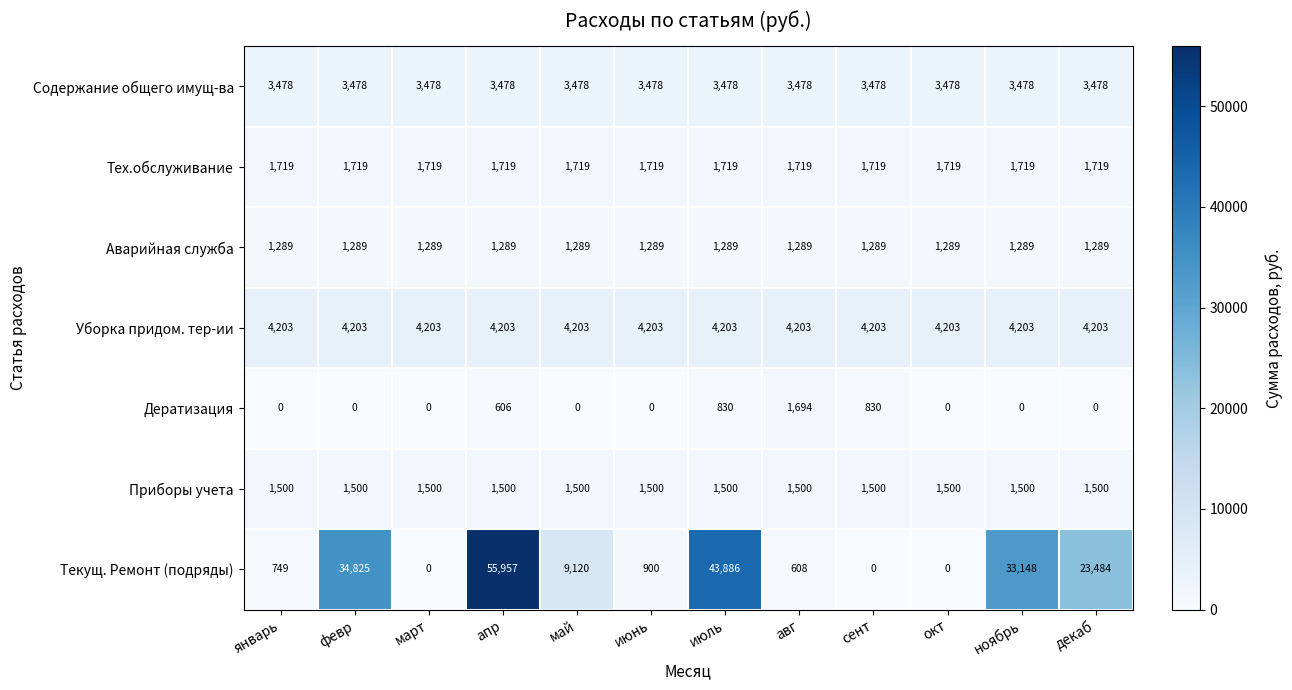

Count the number of categories in the chart.

12